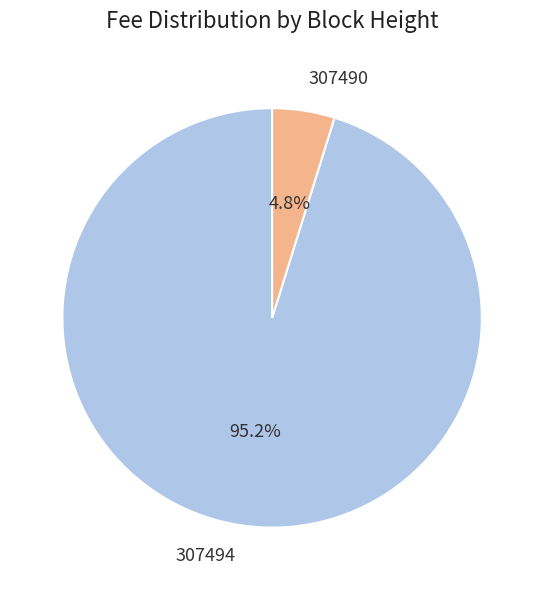

To the nearest percent, what is the difference between the largest and smallest slice percentages?

90%